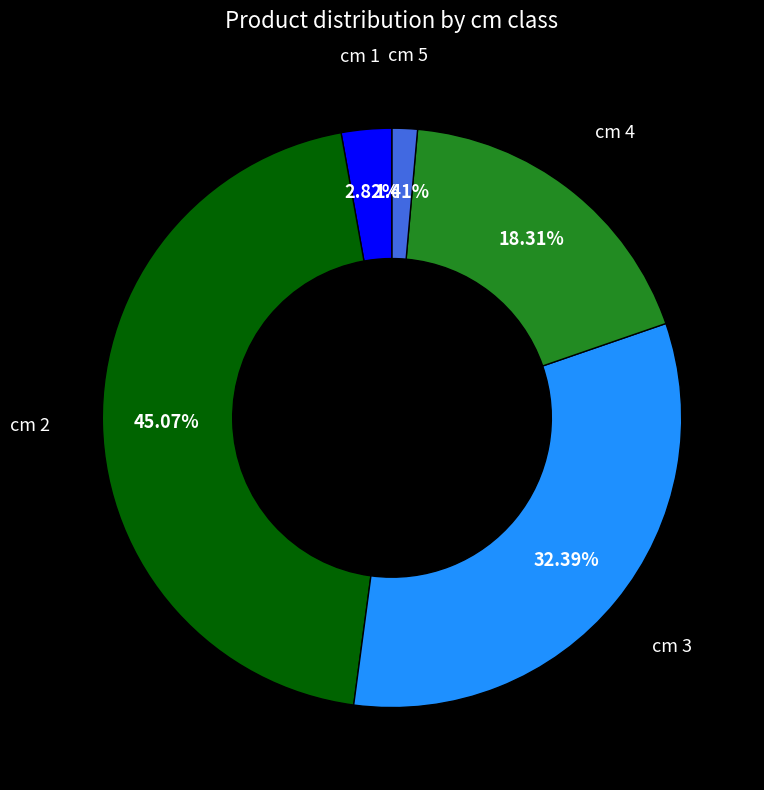

How many segments does this pie chart have?

5